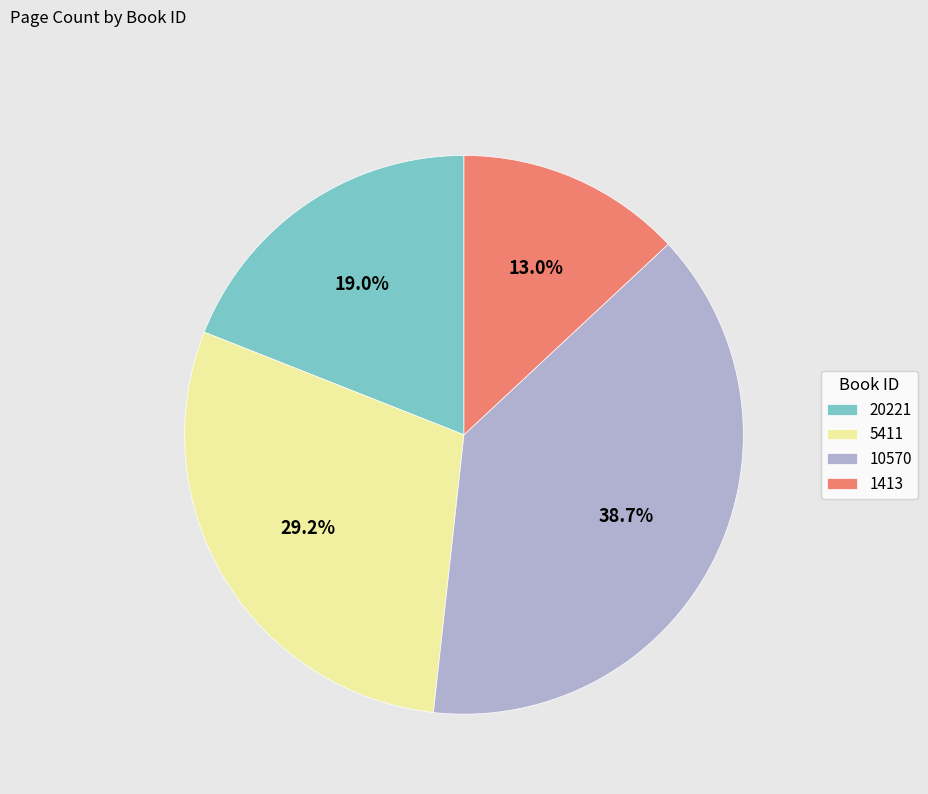

Which slice is the smallest?

1413